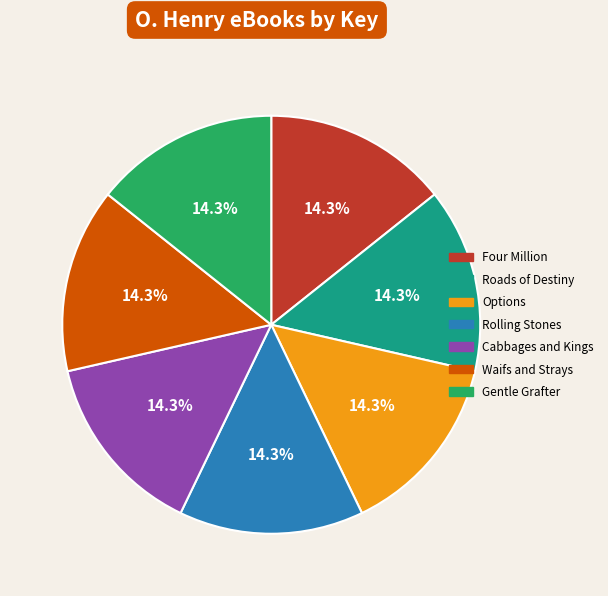

True or false: Cabbages and Kings accounts for 3% of the total.

False